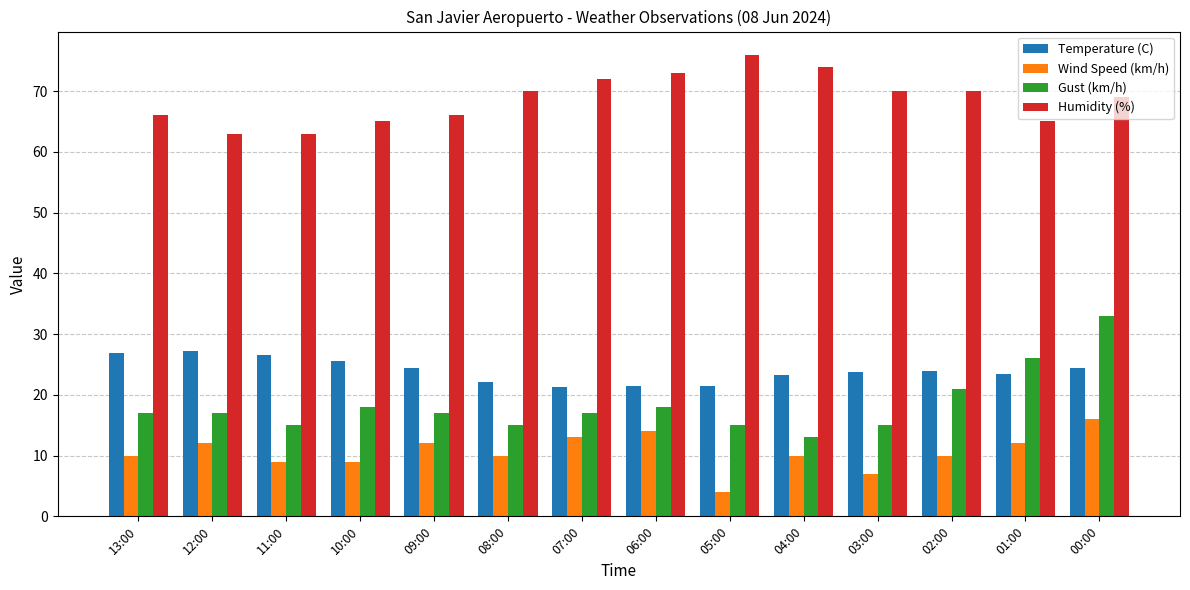

How many bars are there in total?

56